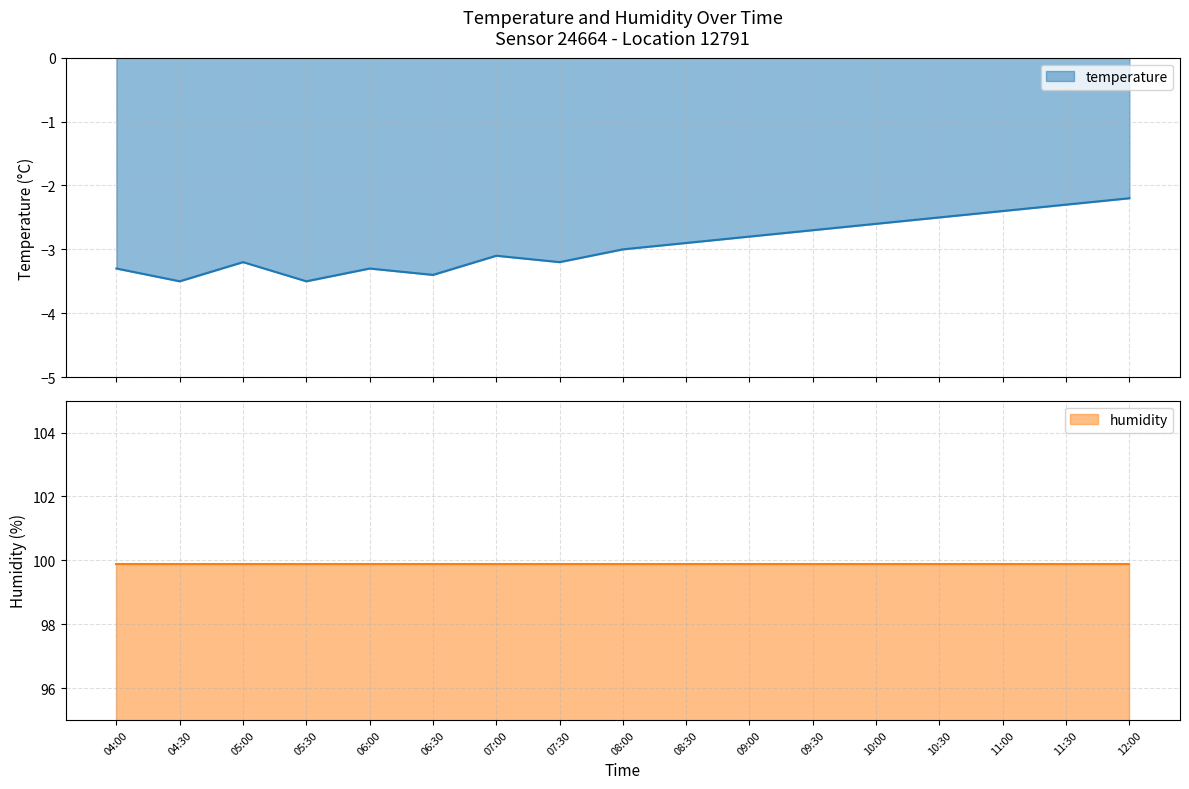

True or false: the data shows -3.2 at 05:00.

True